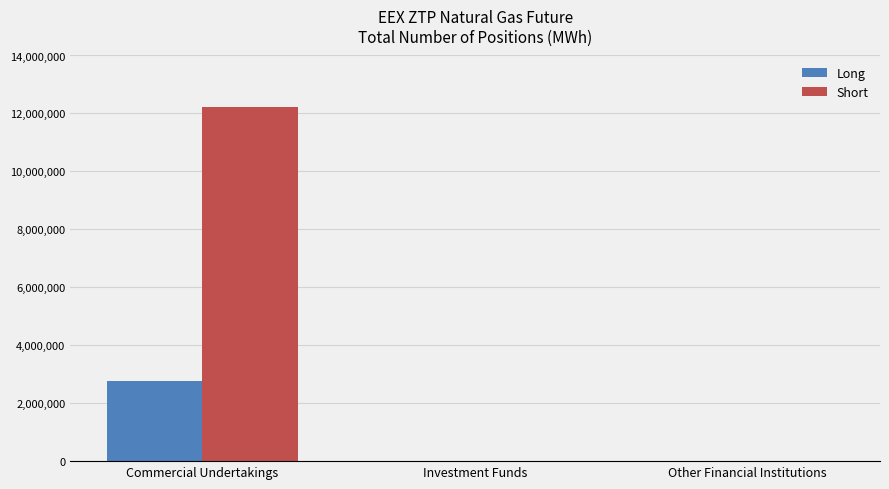

How many data points does each series have?

3